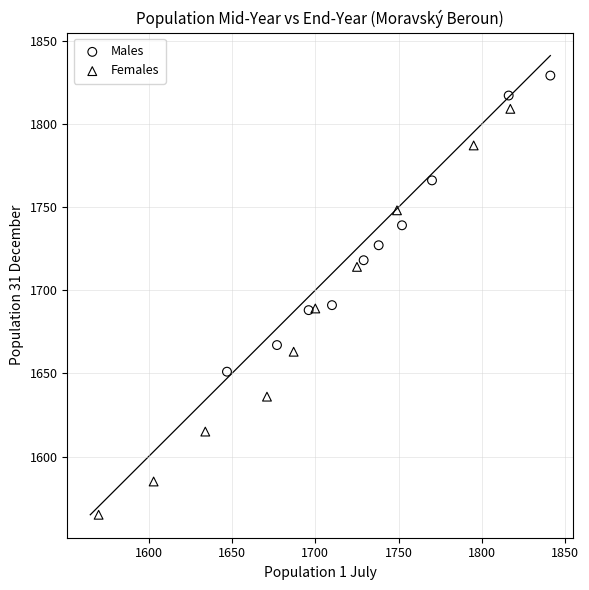

Which series has the largest Y range (max minus min)?

Females